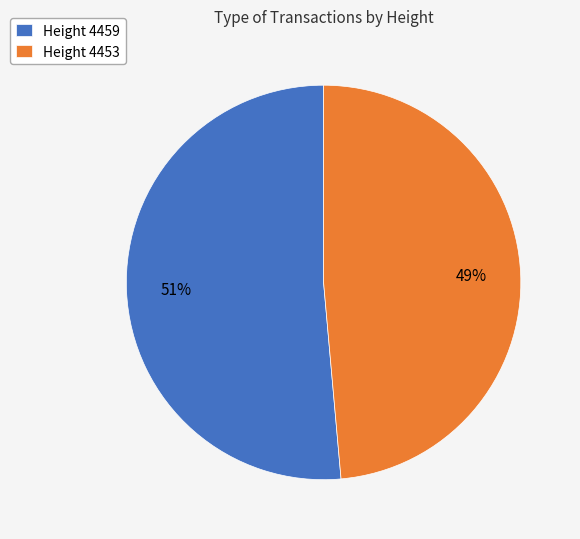

The Height 4459 slice represents 44% of the pie. True or false?

False